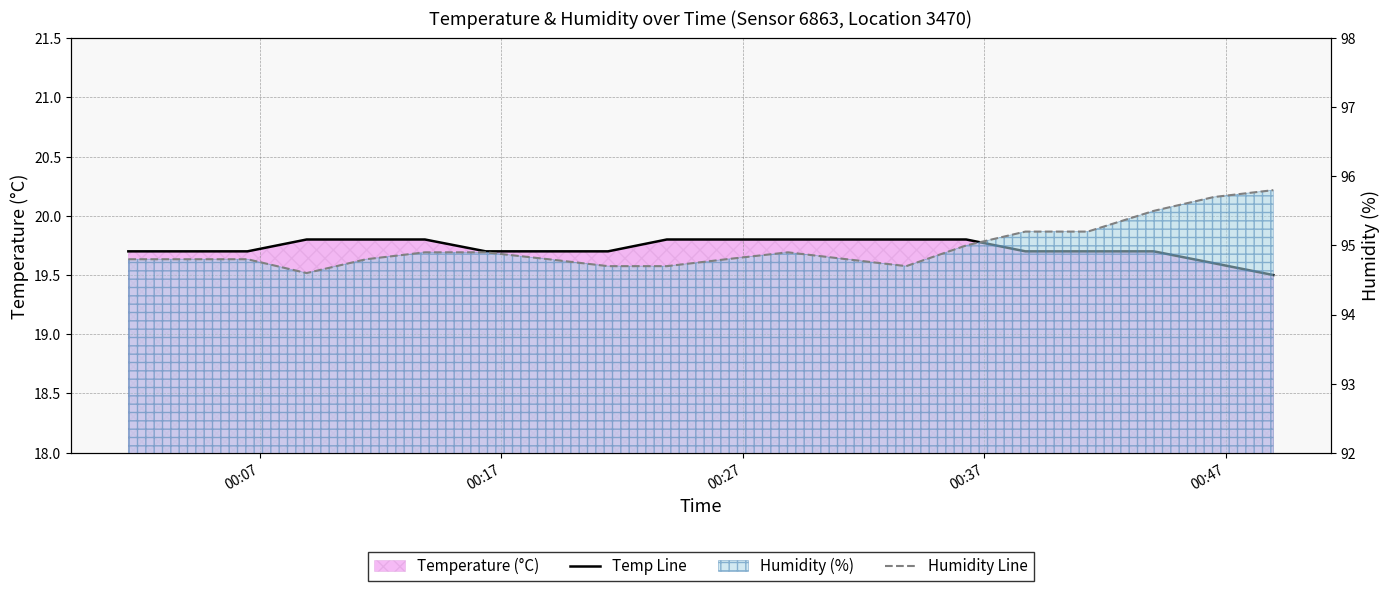

At how many categories does at least one series exceed 37?

20